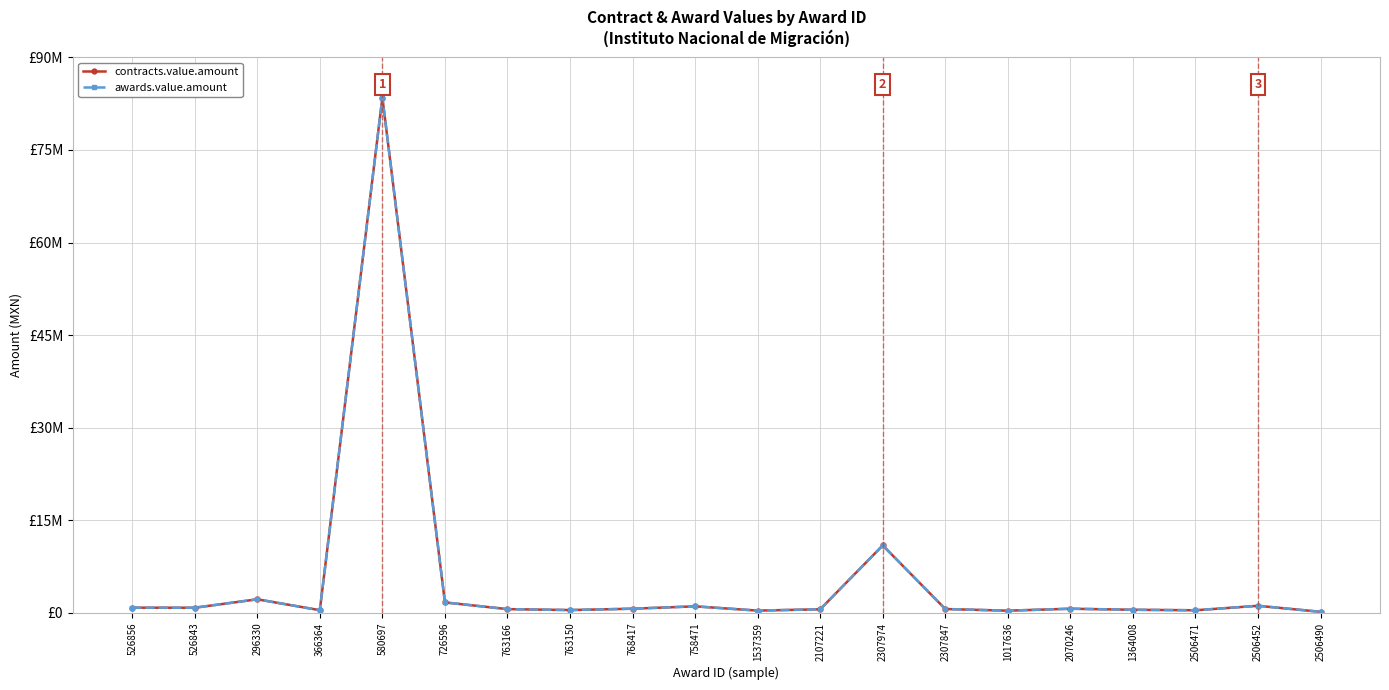

Is this an area chart (filled region under the line)?

No